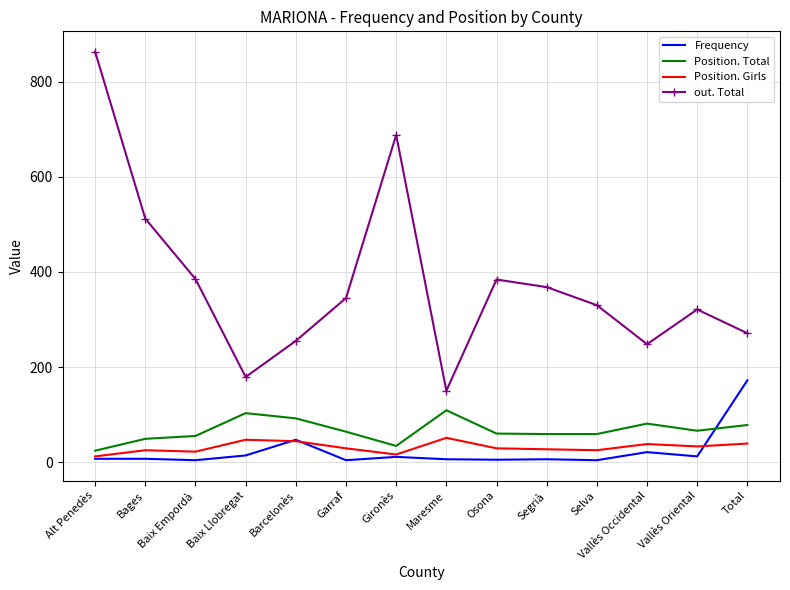

The value of Position. Total at Vallès Oriental is 34. True or false?

False